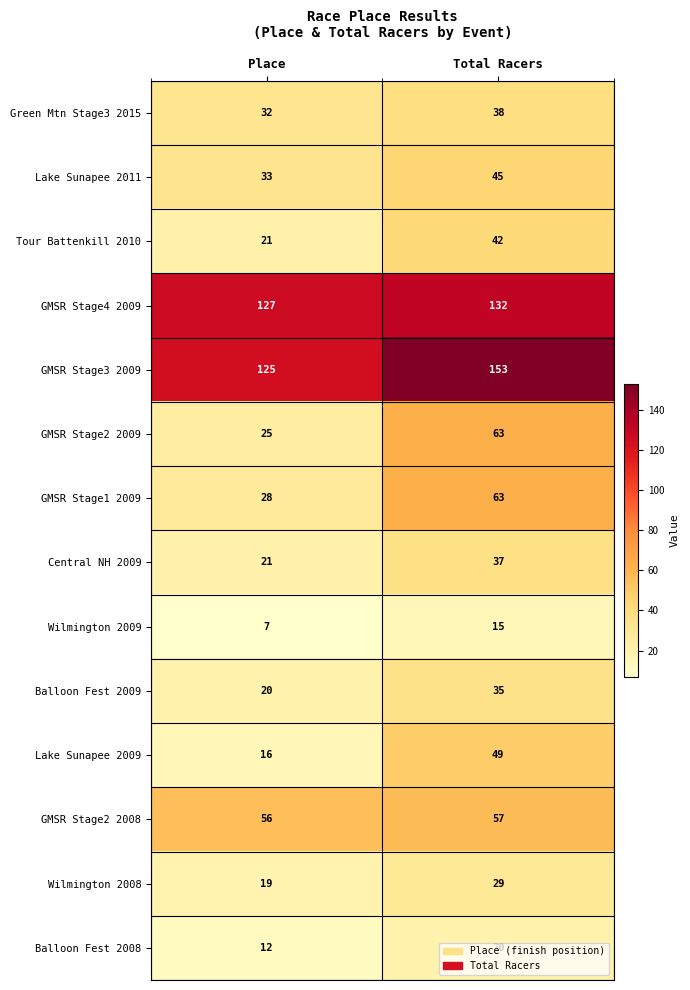

Which label corresponds to the smallest value in the chart?

Place